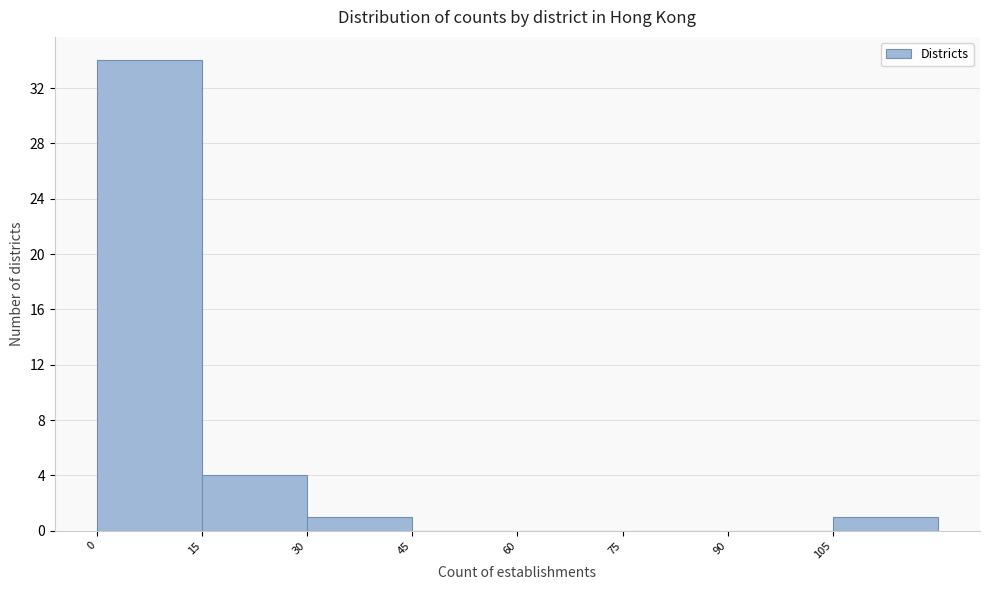

Reading left to right, transcribe this chart: for each bar, give the range it covers on the x-axis and its height. Neither the bar edges nor the heights are printed on the chart, so give them approximately, as read against the axes.

0 to 15: 34
15 to 30: 4
30 to 45: 1
45 to 60: 0
60 to 75: 0
75 to 90: 0
90 to 105: 0
105 to 120: 1